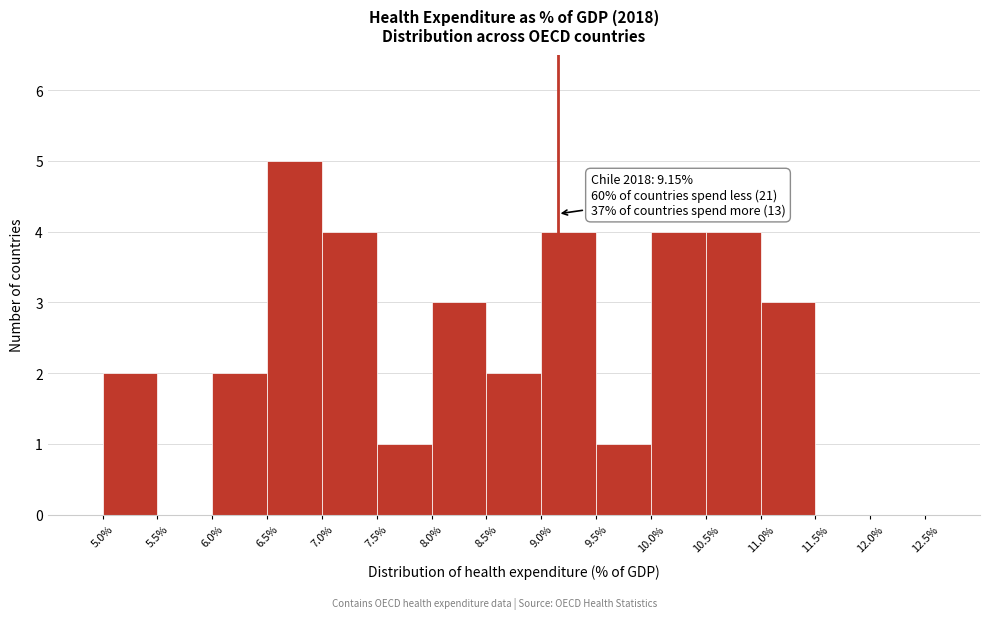

Which range on the x-axis has the tallest bar?

6.5 to 7.0